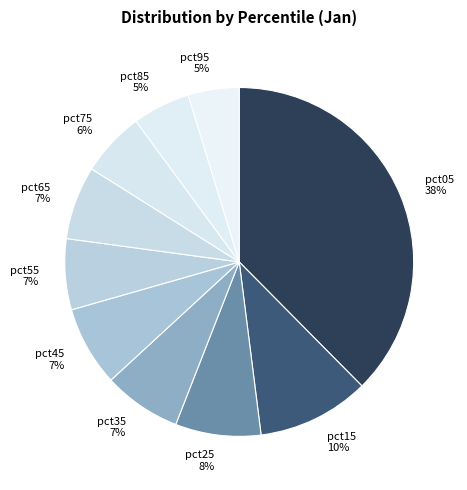

To the nearest percent, what is the difference between the largest and smallest slice percentages?

33%